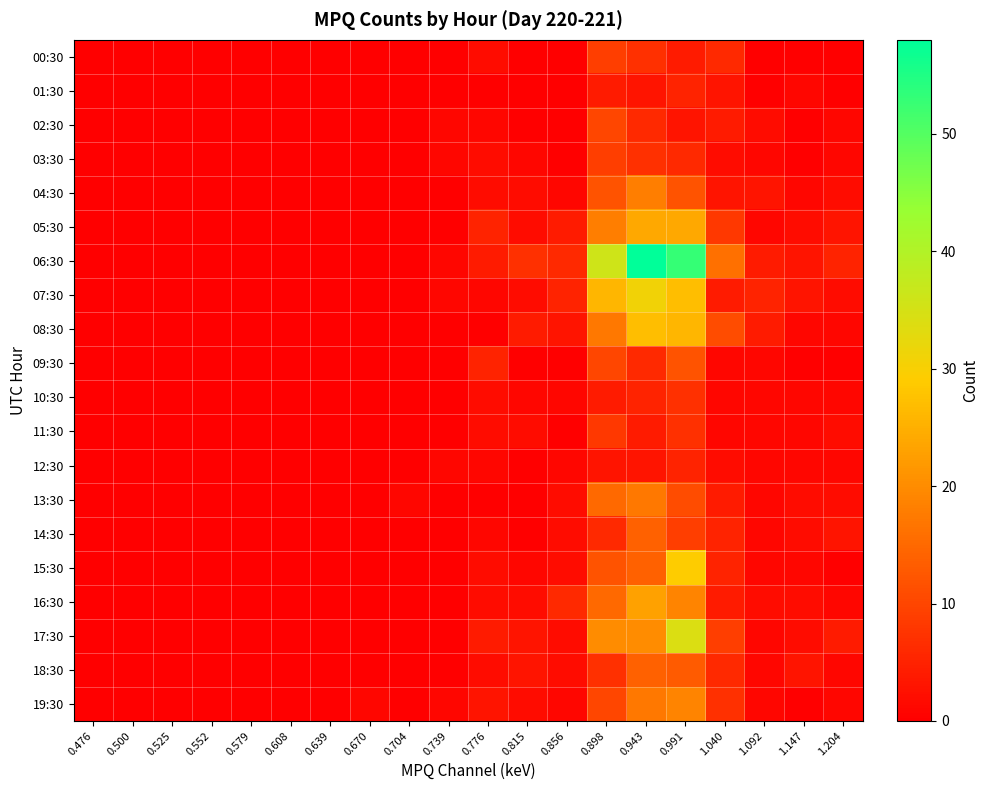

Which series changed the most between 0.525 and 1.147?

06:30